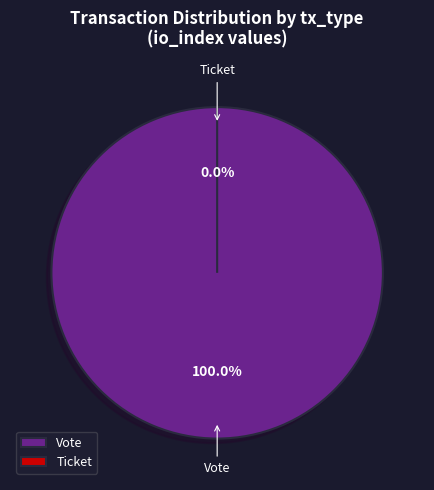

Count the number of slices in the pie.

2